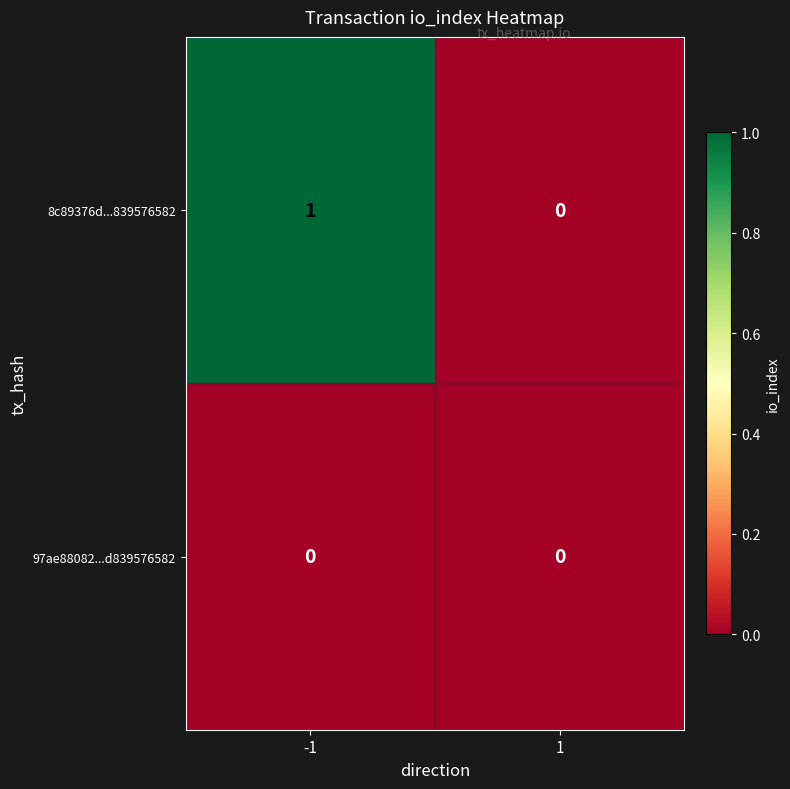

List the series in order of their peak value, highest first.

8c89376d...839576582, 97ae88082...d839576582